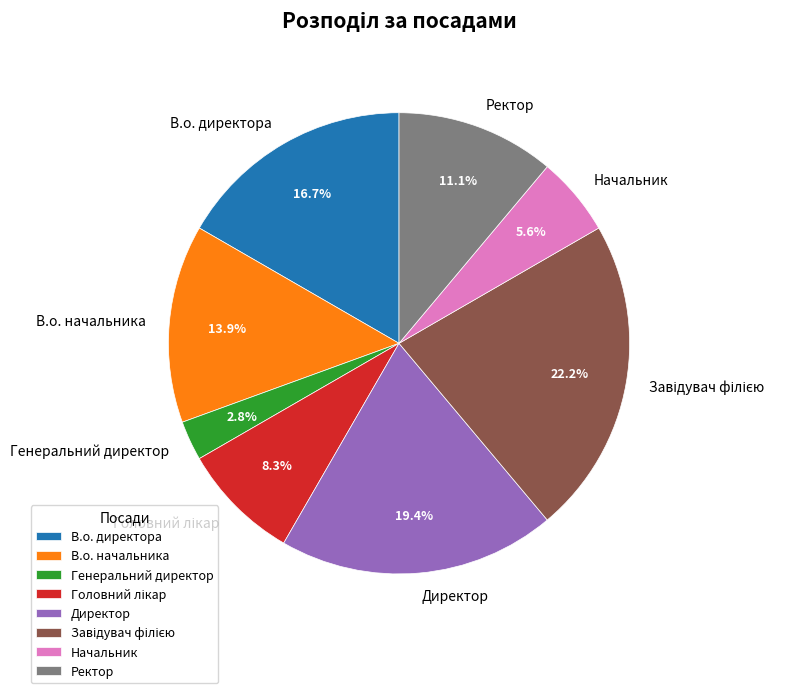

Which category has the smallest portion of the pie?

Генеральний директор